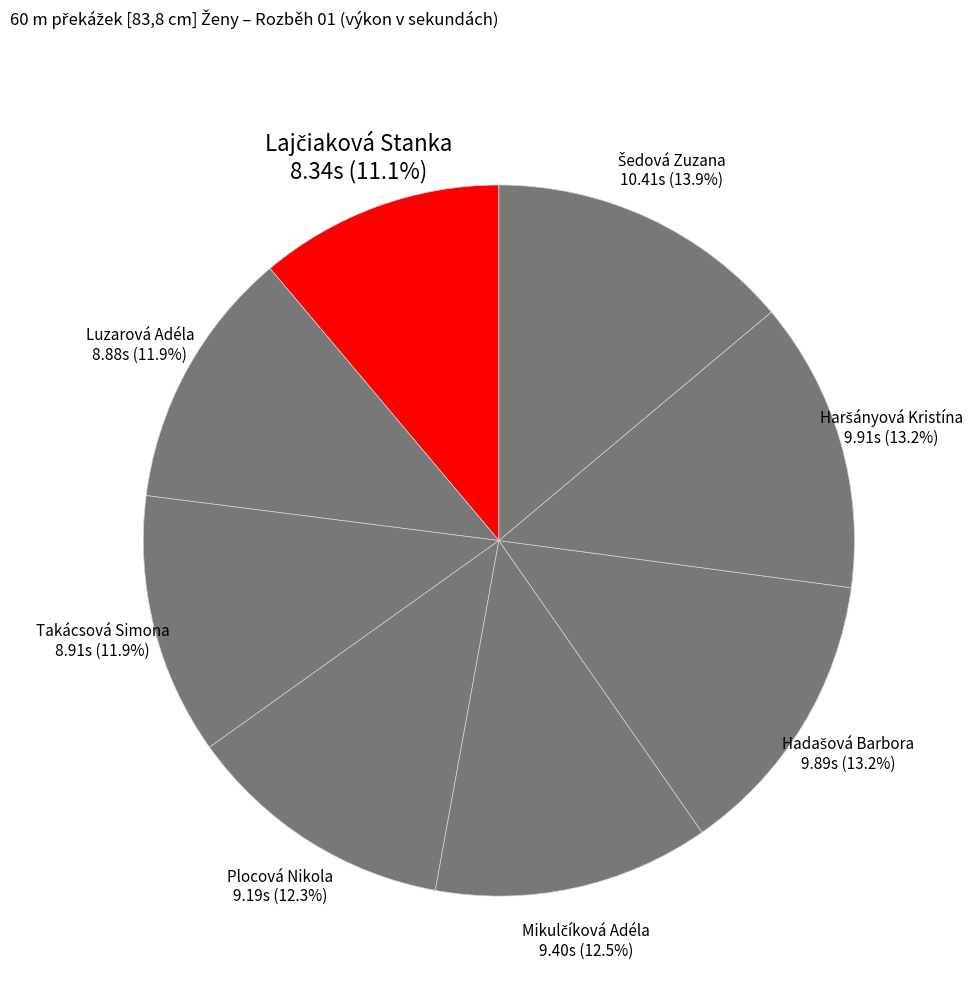

Does any single category account for the majority?

No